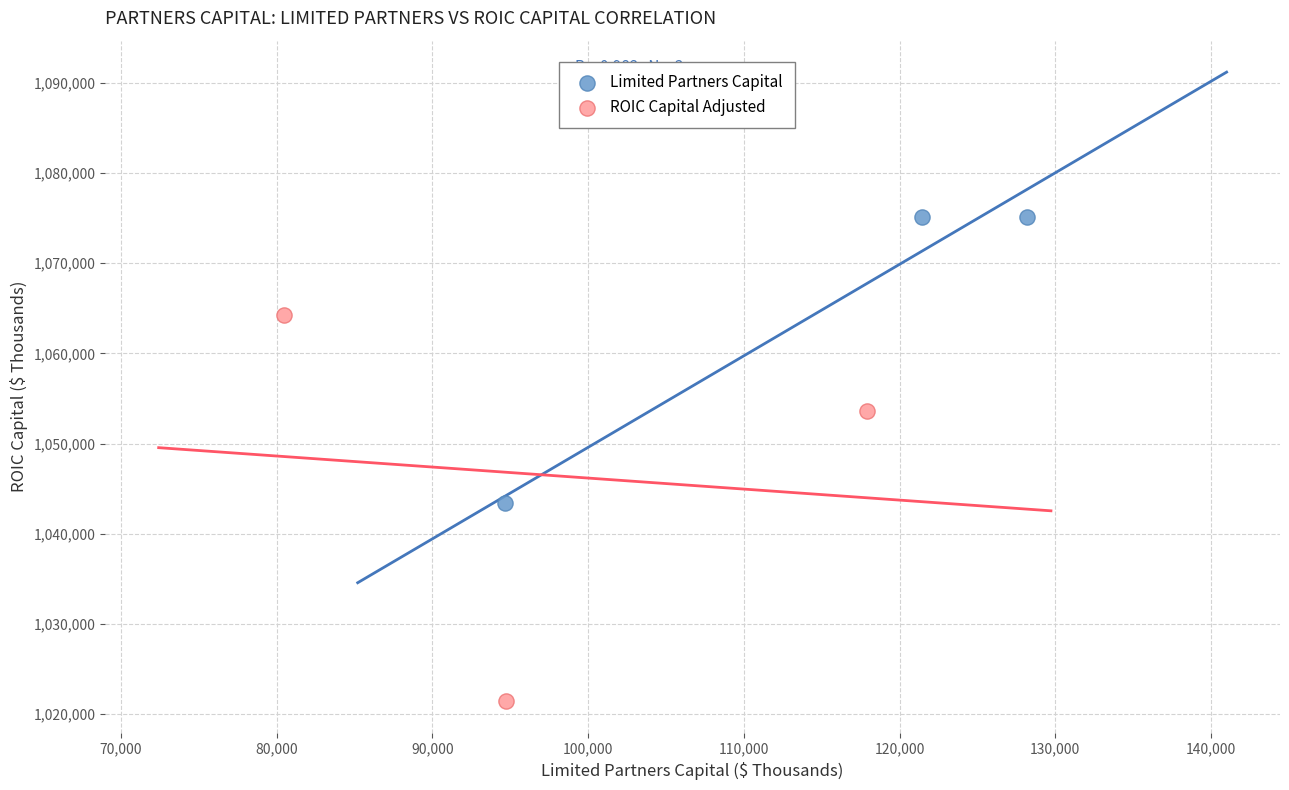

Which series reaches the minimum Y coordinate?

ROIC Capital Adjusted